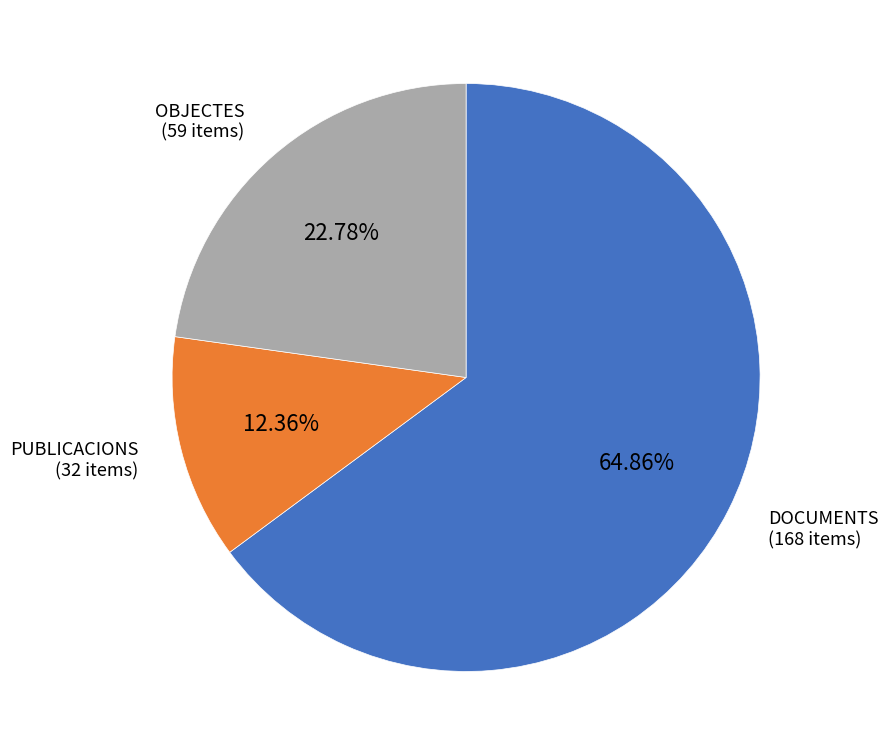

Does any single category account for the majority?

Yes